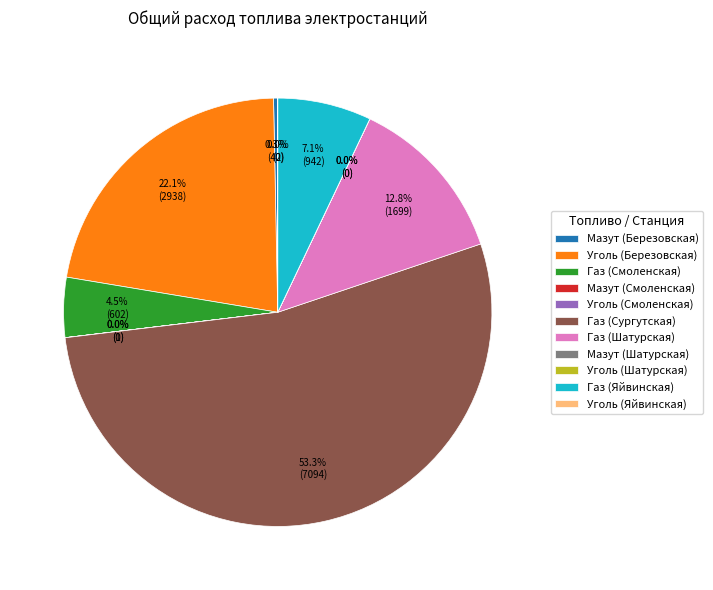

Approximately how many times larger is the value at Газ (Сургутская) compared to Уголь (Березовская)?

2.4